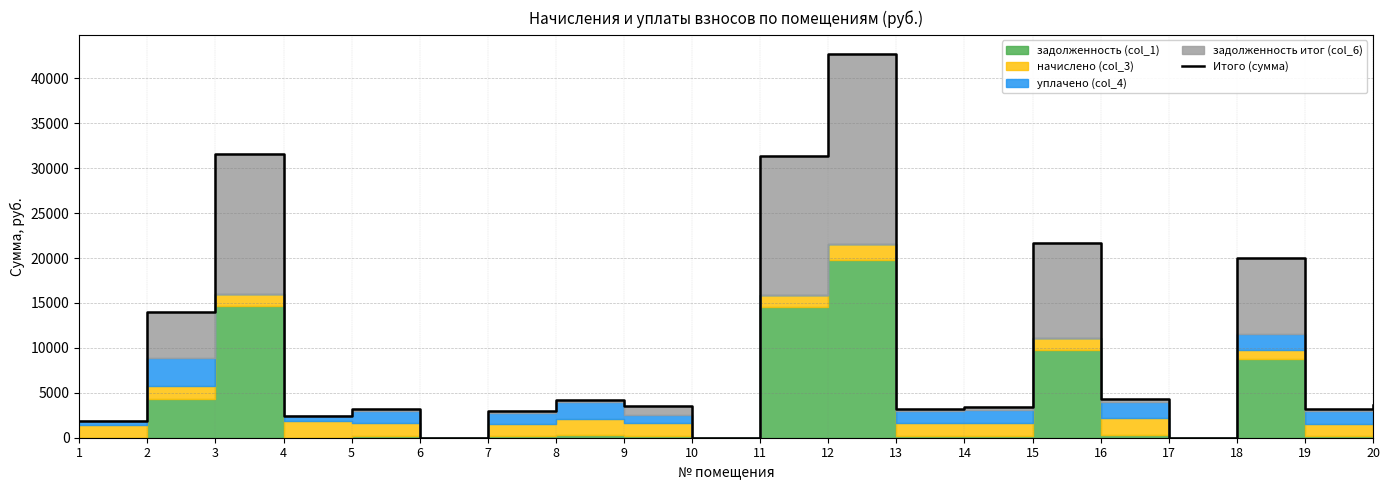

Reading right to left, transcribe all the data shown in this chart.

3663.4	3160.9	19987.9	0.0	4281.3	21686.9	3383.5	3242.7	42720.9	31318.6	0.0	3481.6	4251.7	2935.9	0.0	3235.1	2466.8	31551.2	13951.2	1907.2